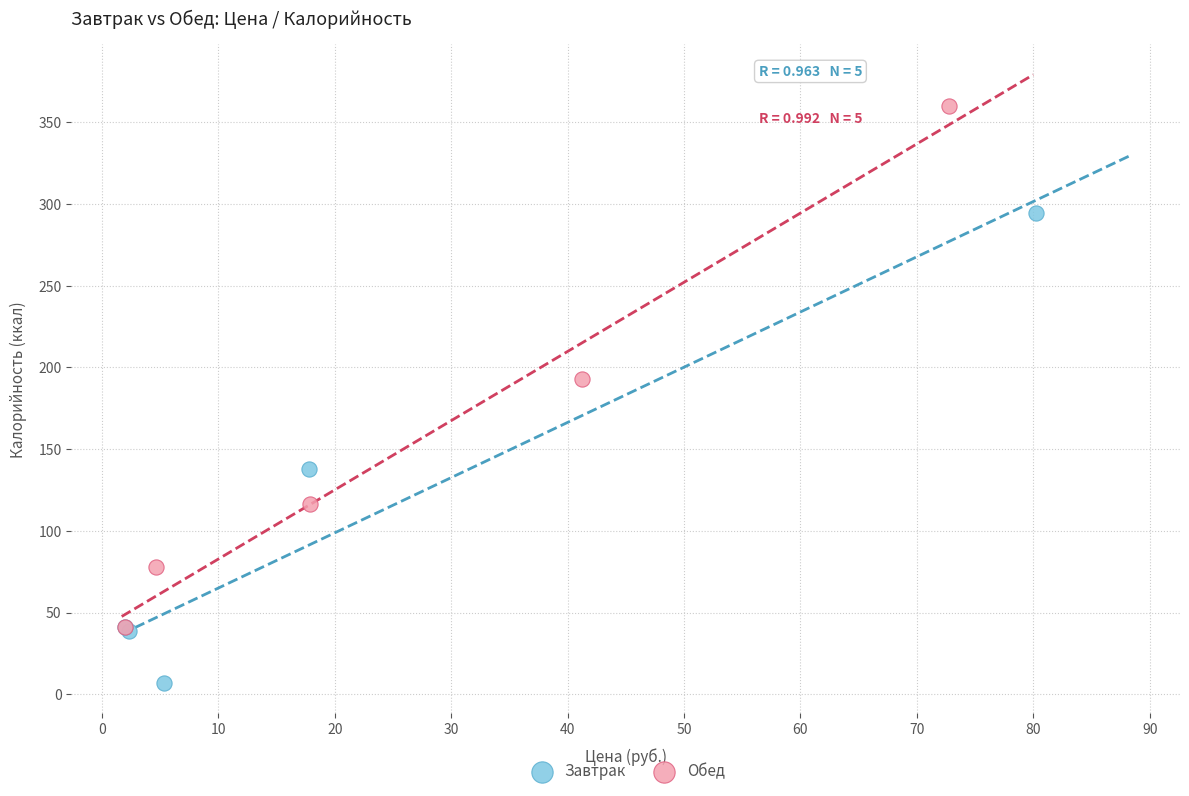

Which series reaches the maximum Y coordinate?

Обед